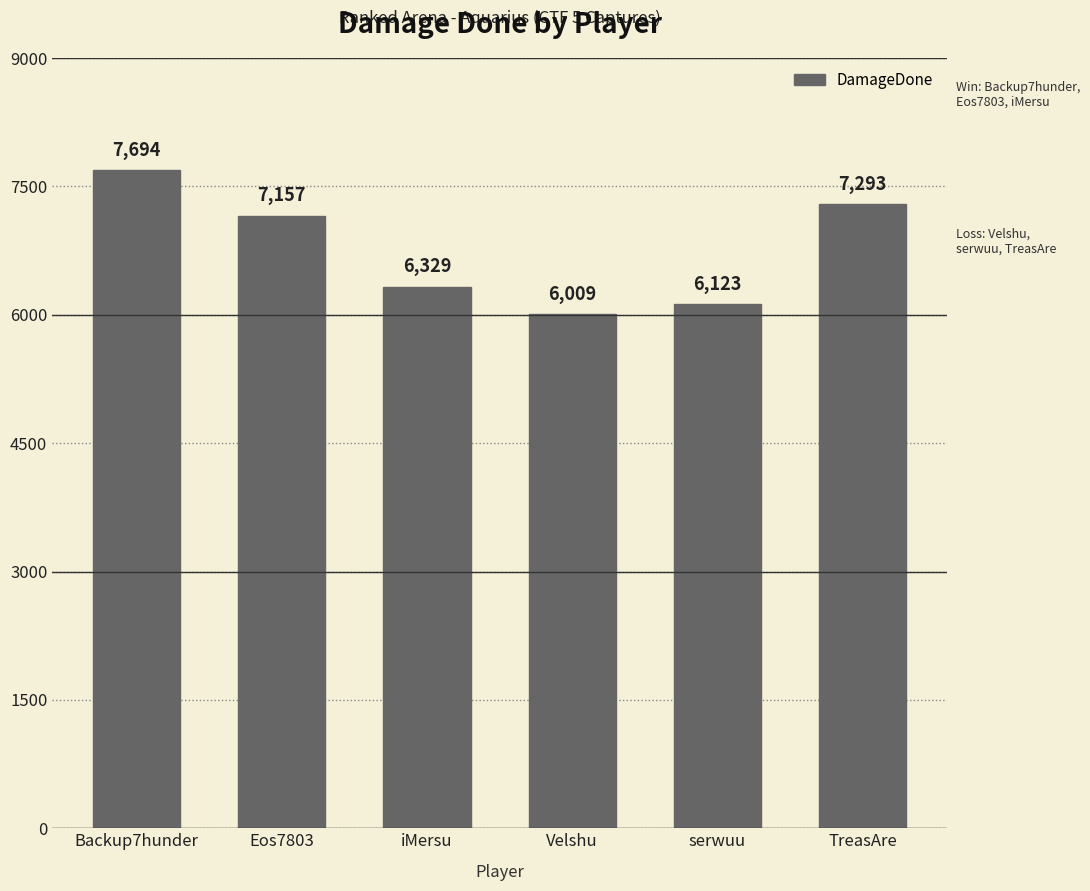

True or false: the data shows 6123 at serwuu.

True